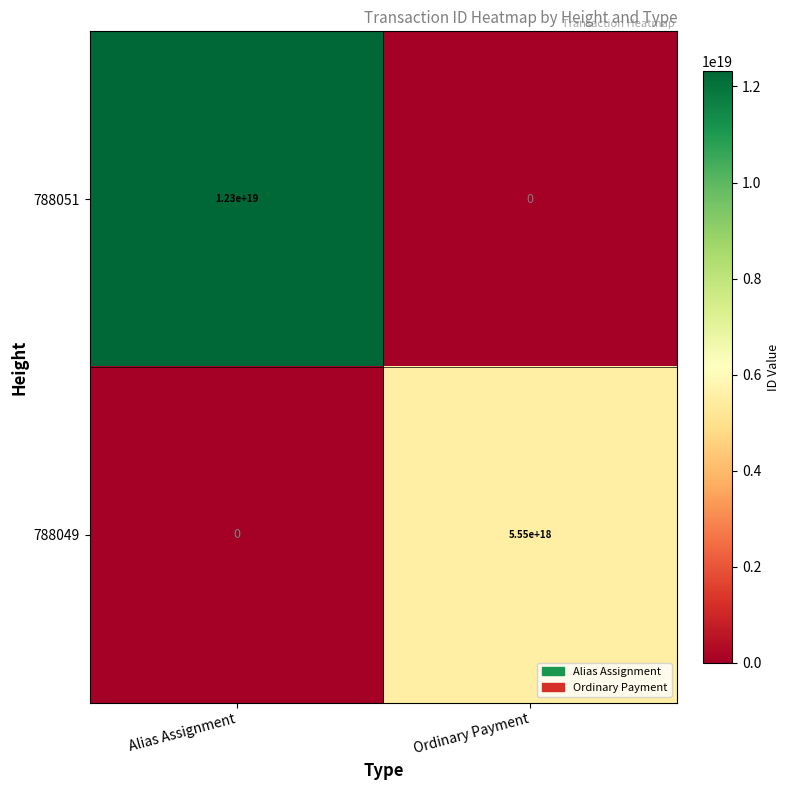

Rank the series at Alias Assignment from lowest to highest value.

788049, 788051